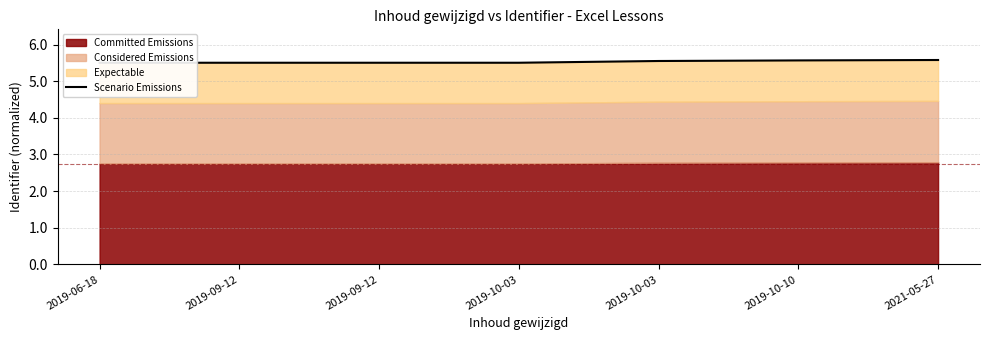

Rank the categories by value from highest to lowest.

2021-05-27, 2019-10-10, 2019-10-03, 2019-10-03, 2019-09-12, 2019-09-12, 2019-06-18